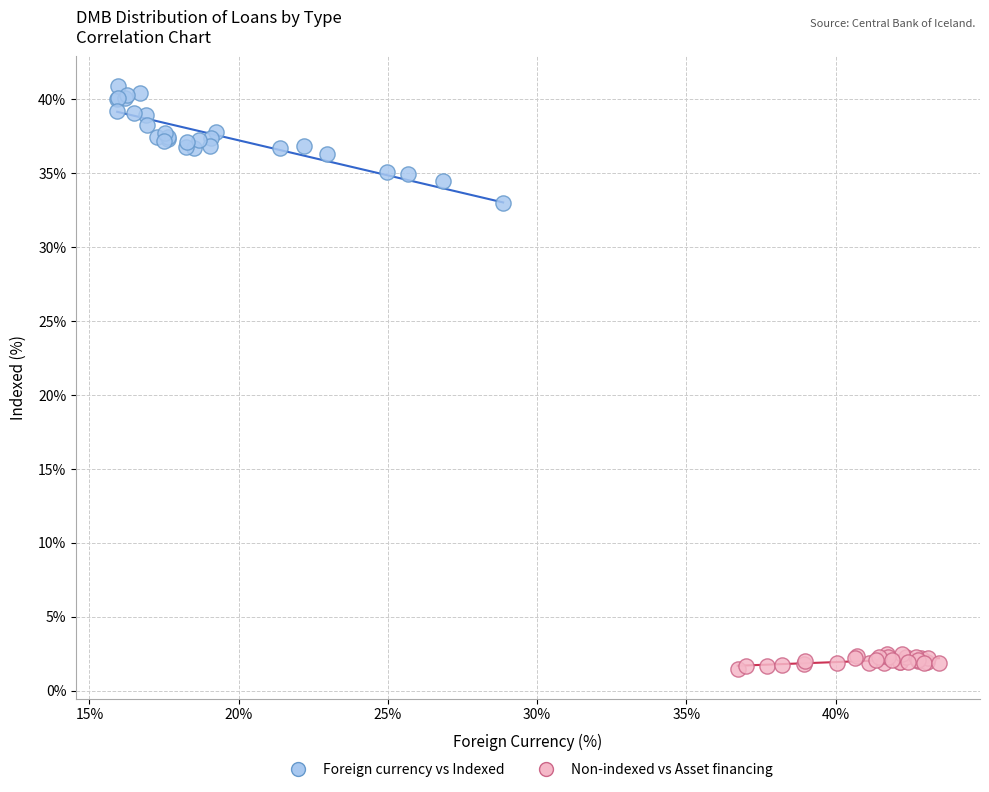

Which series reaches the maximum Y coordinate?

Foreign currency vs Indexed